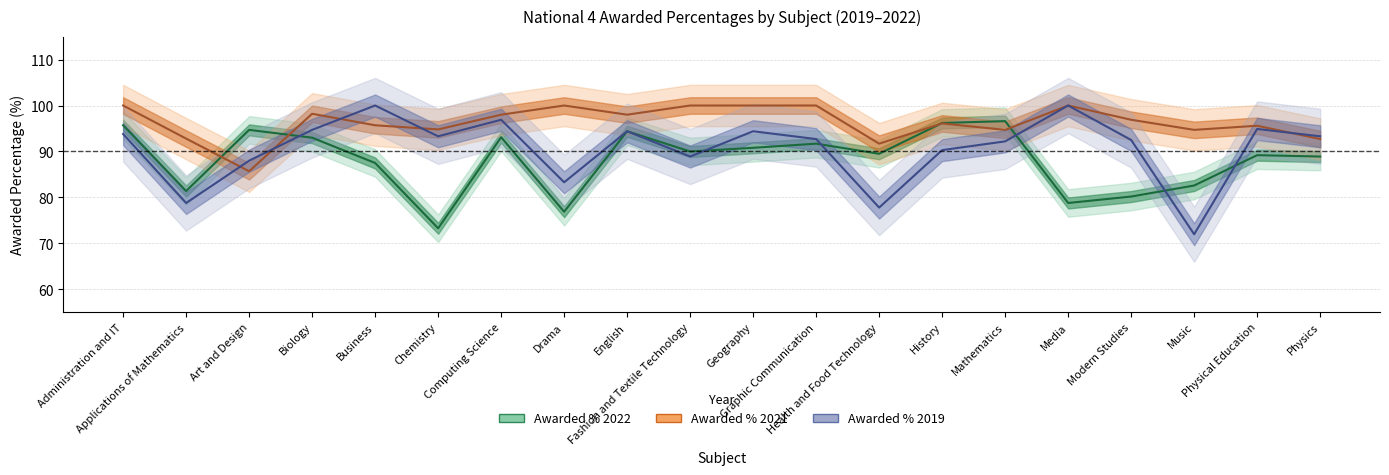

What is the total value across all series at Art and Design?

268.4